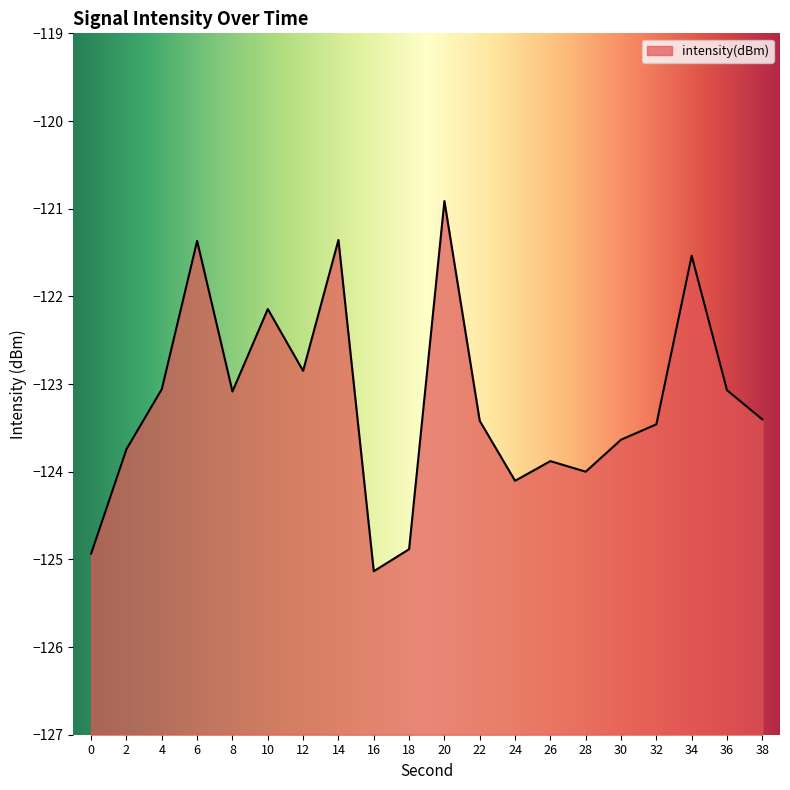

Reading right to left, extract all data points from this chart.

38=-123.4	36=-123.1	34=-121.5	32=-123.5	30=-123.6	28=-124.0	26=-123.9	24=-124.1	22=-123.4	20=-120.9	18=-124.9	16=-125.1	14=-121.4	12=-122.8	10=-122.1	8=-123.1	6=-121.4	4=-123.1	2=-123.7	0=-124.9